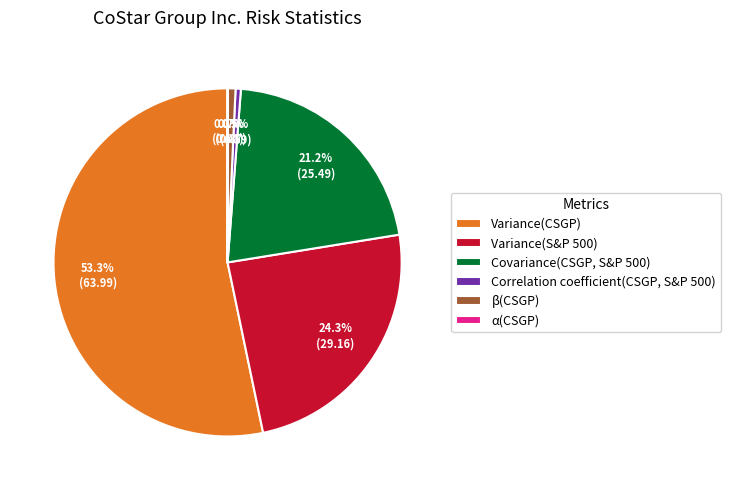

To the nearest percent, what is the combined percentage of Variance(CSGP) and Variance(S&P 500)?

78%